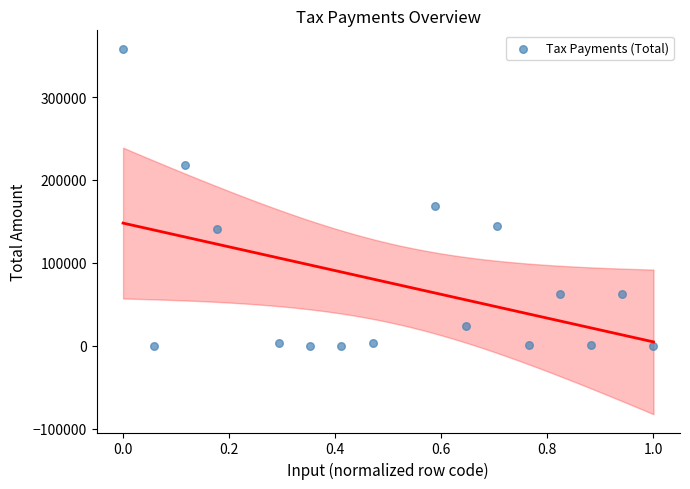

What is the range of Y values (max minus min)?

358545